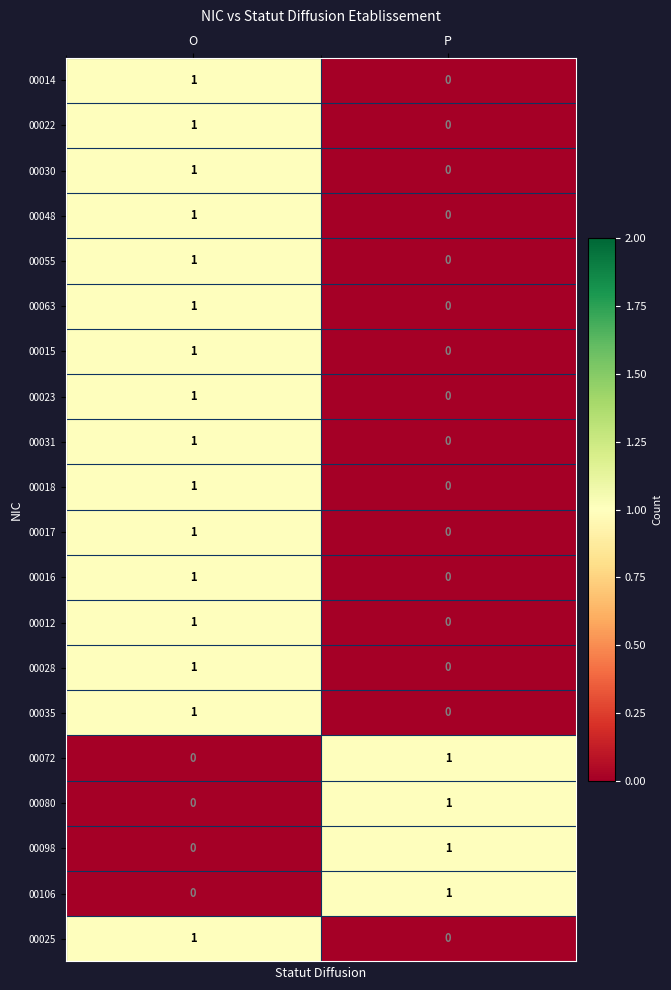

Where is 00080 nearest to the value 0?

O